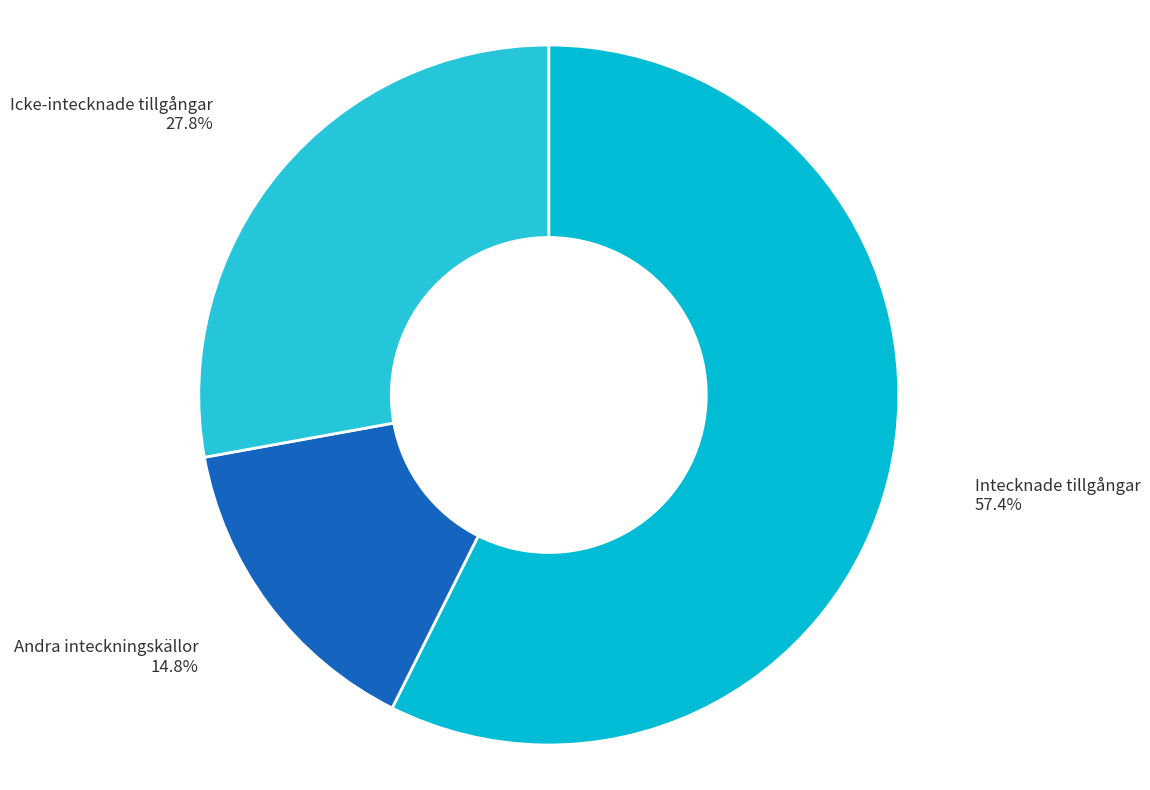

What is the largest slice in the pie chart?

Intecknade tillgångar